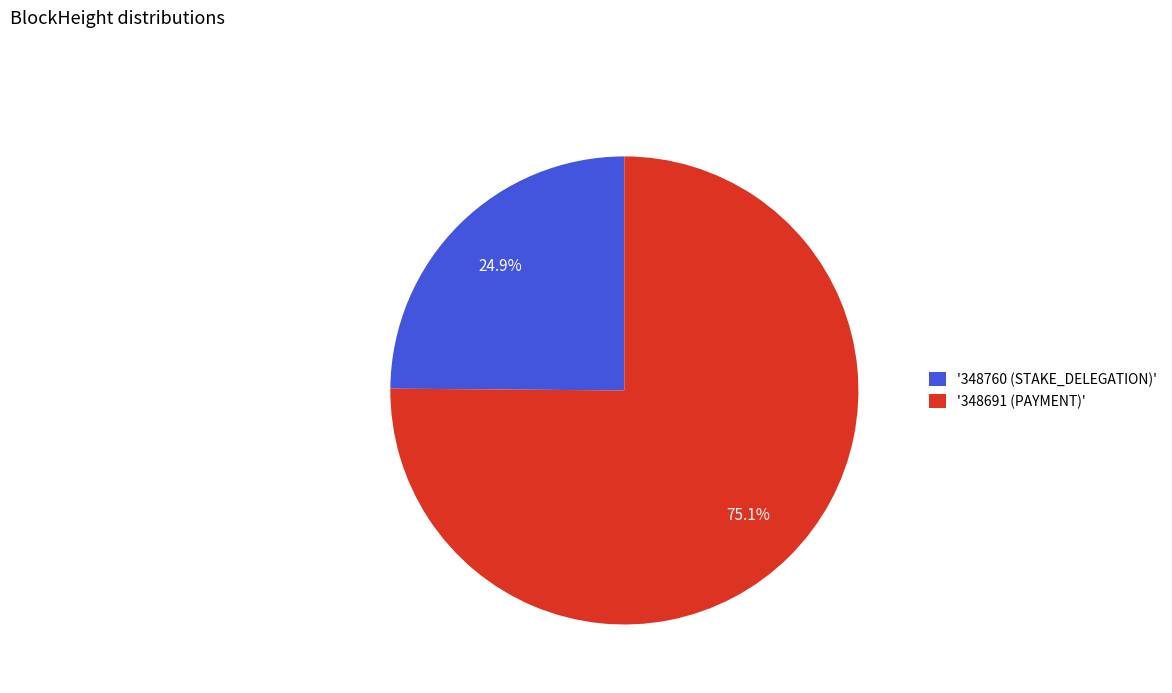

What is the smallest slice in the pie chart?

'348760 (STAKE_DELEGATION)'